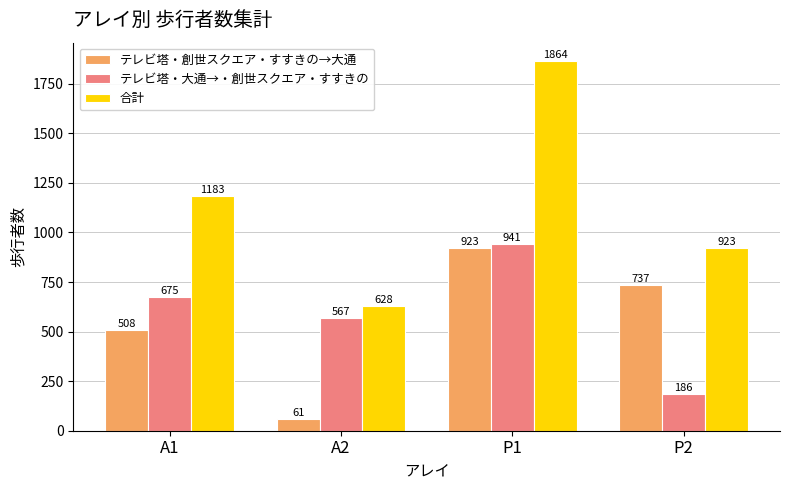

How many テレビ塔・大通→・創世スクエア・すすきの values are between 567 and 941?

3